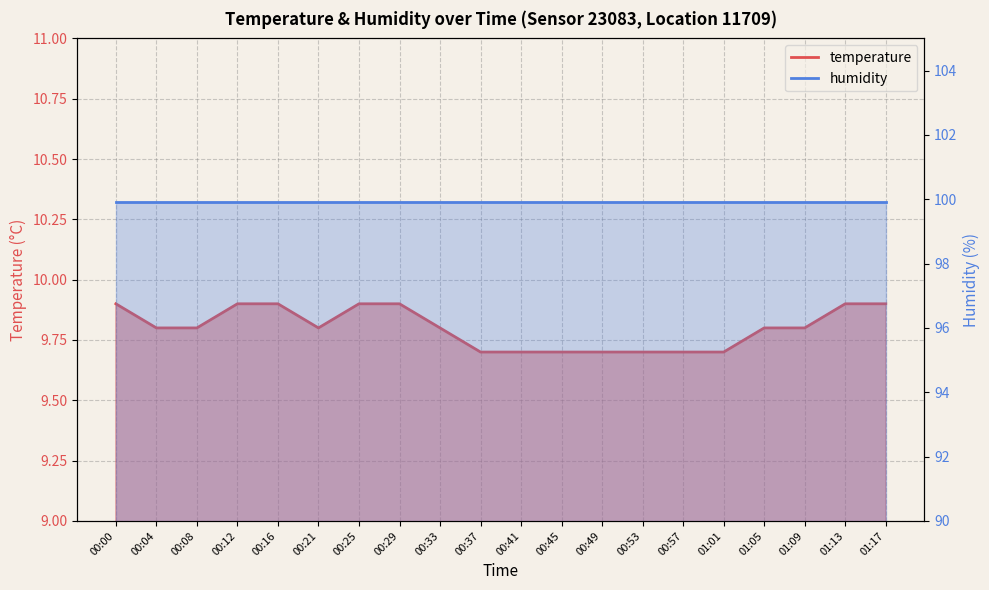

True or false: the data shows 6.3 at 00:53.

False